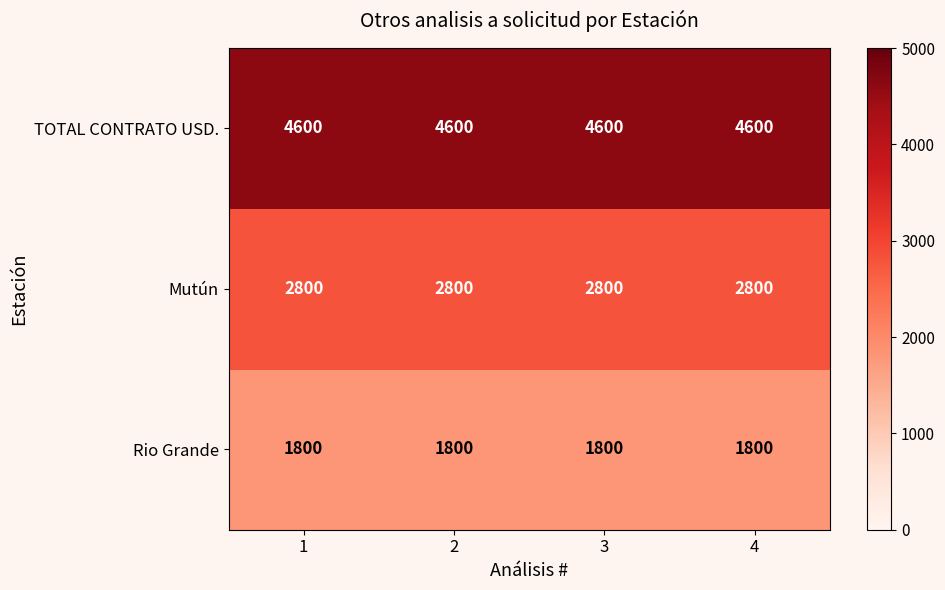

Rank the series at 2 from highest to lowest value.

TOTAL CONTRATO USD., Mutún, Rio Grande